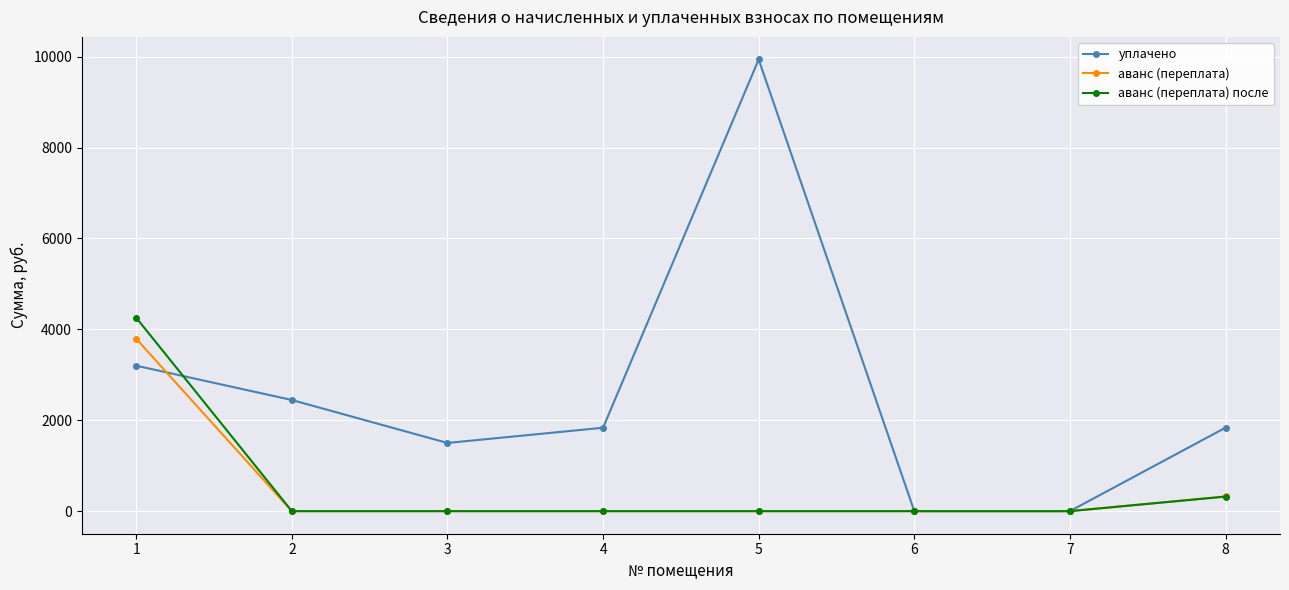

Rank the series by their maximum value, from highest to lowest.

уплачено, аванс (переплата) после, аванс (переплата)